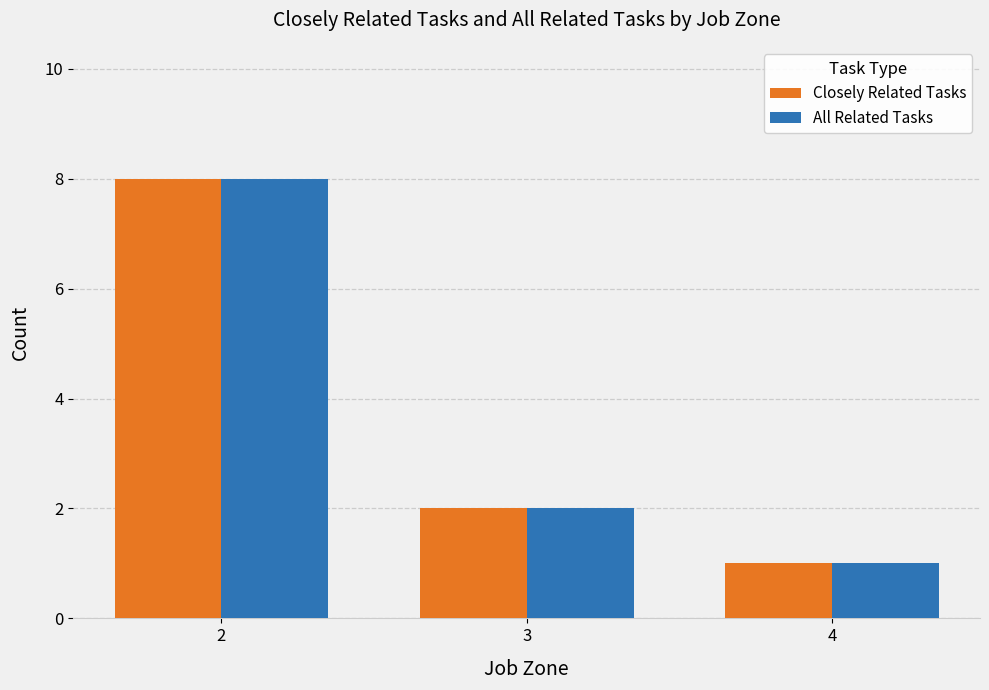

What is the total value across all series at 3?

4